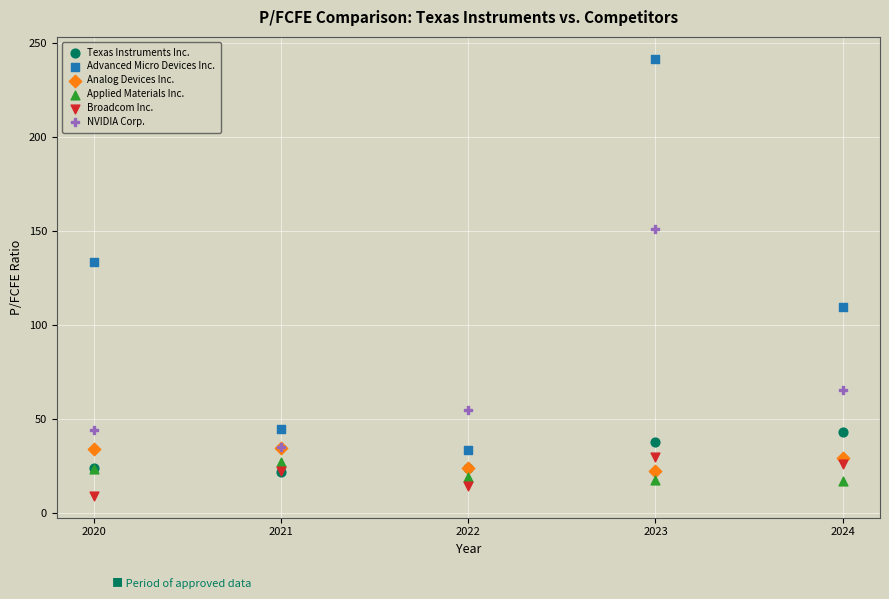

In the Advanced Micro Devices Inc. series, what Y value is closest to 137?

133.5